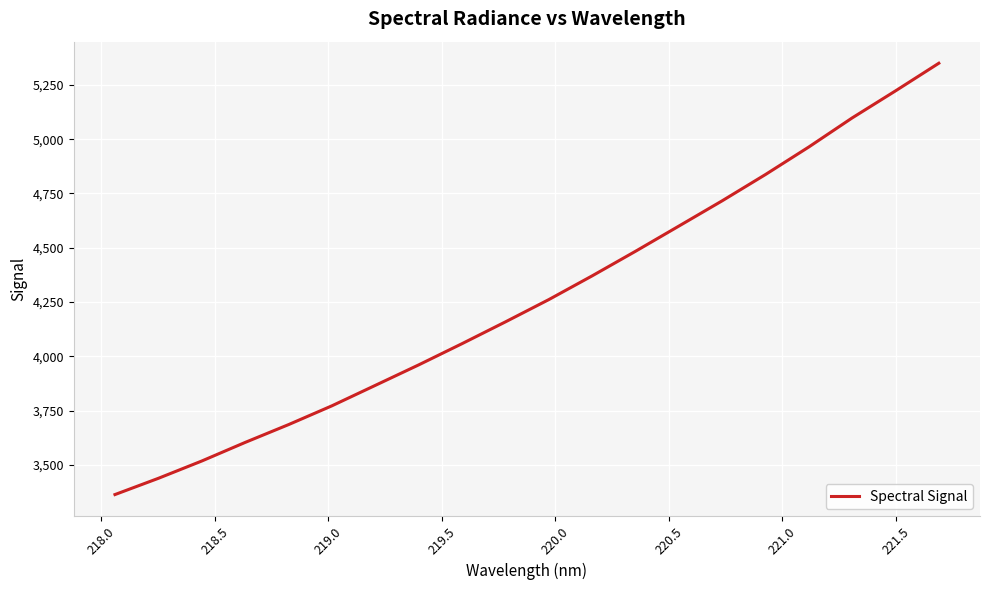

What is the difference between the maximum and minimum values?

1986.3